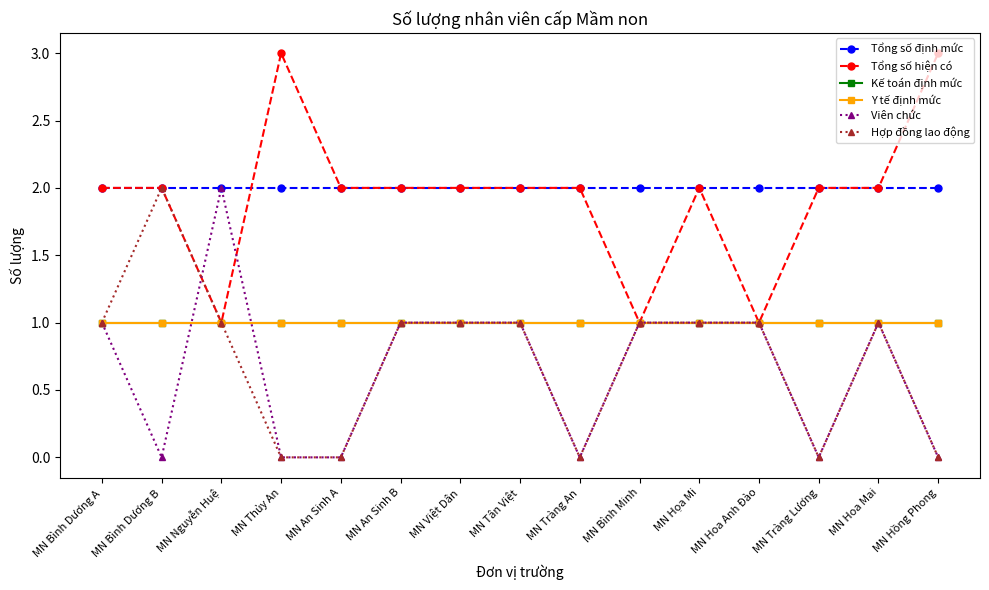

Does the chart have visible grid lines?

No